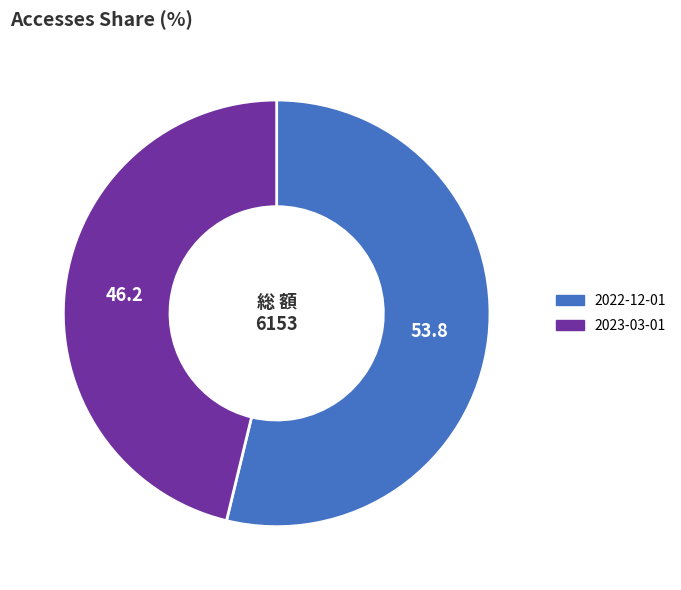

Does any single category account for the majority?

Yes